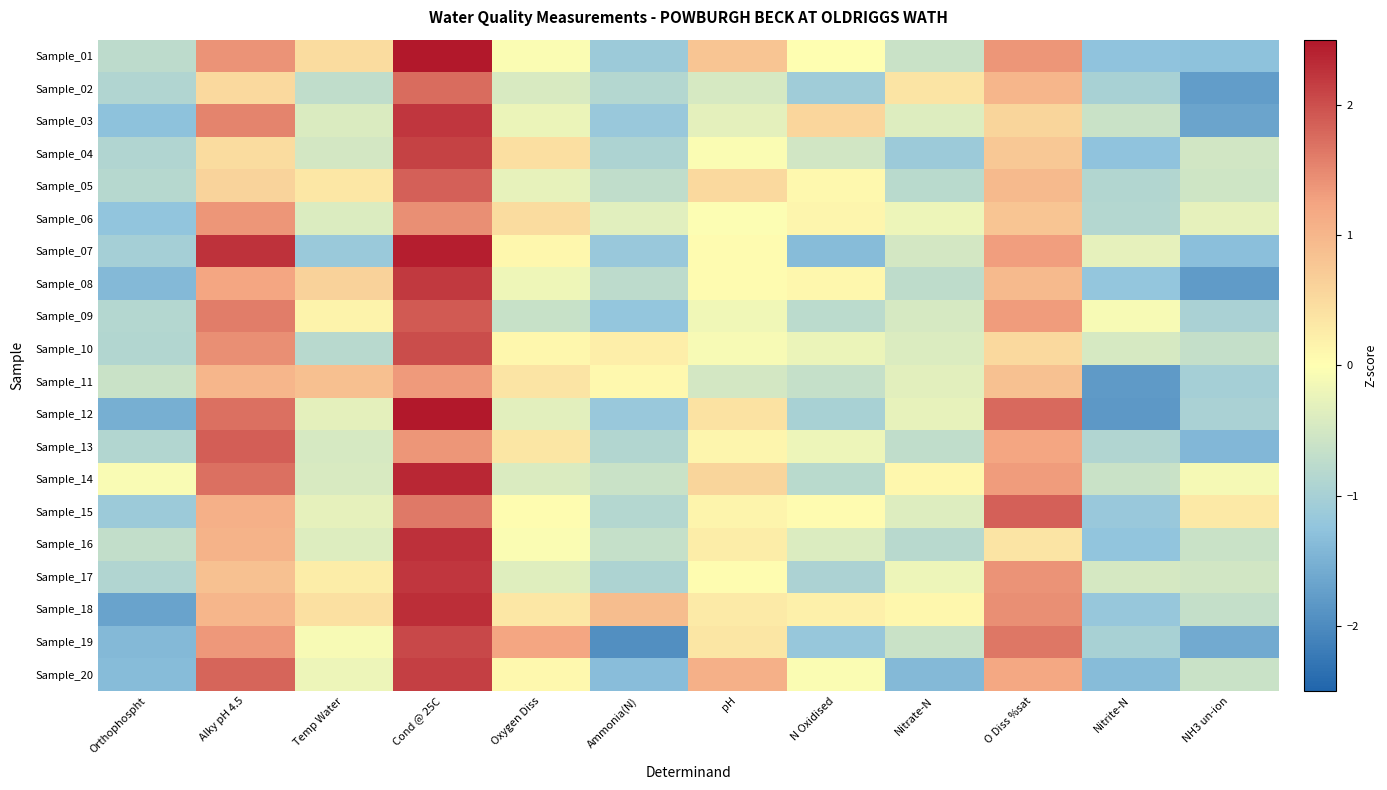

What is the maximum value shown in the chart?

2.8